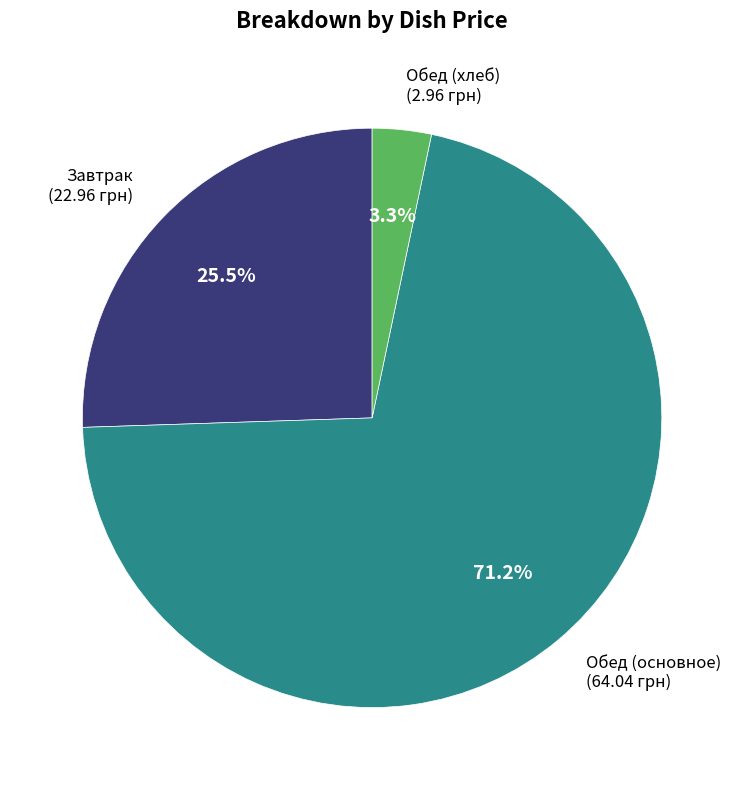

What is the smallest slice in the pie chart?

Обед (хлеб) (2.96 грн)